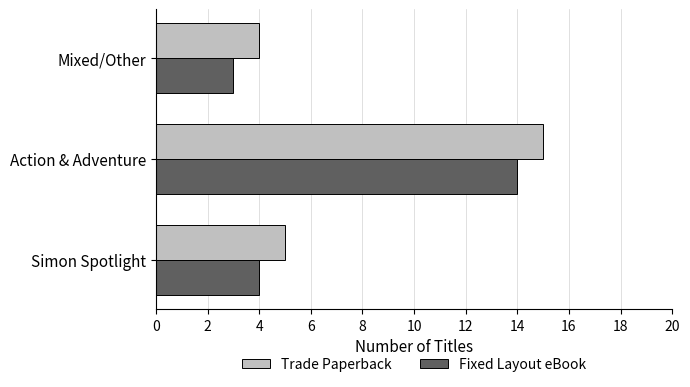

True or false: Fixed Layout eBook has a value of 1 at Simon Spotlight.

False